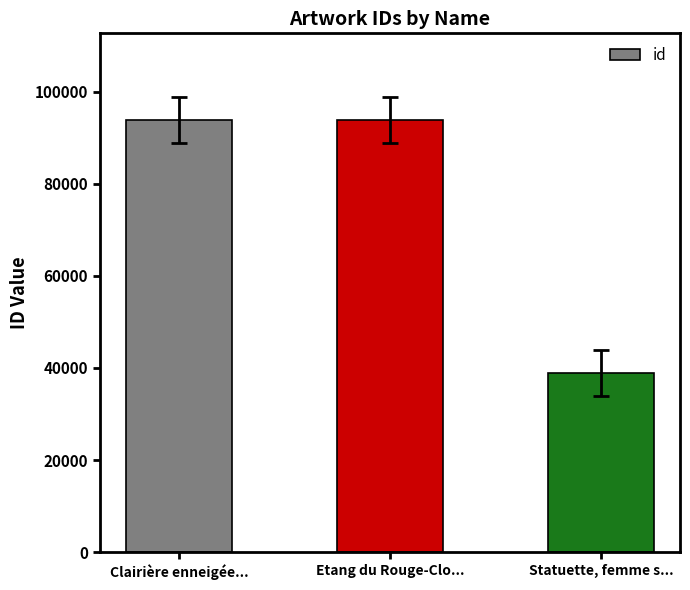

What is the average value?

75512